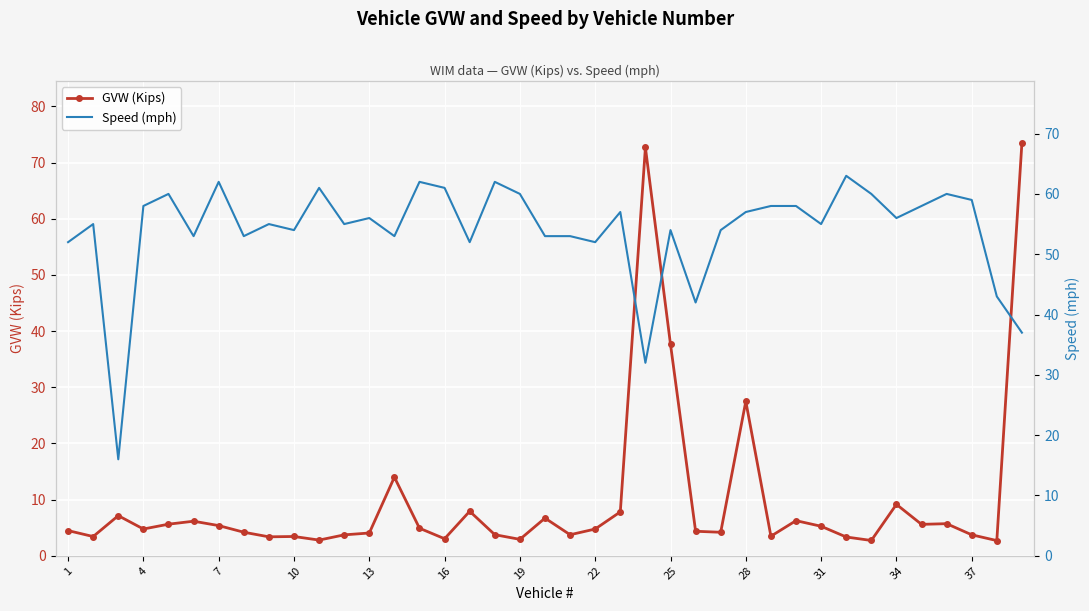

Rank the series by their maximum value, from lowest to highest.

Speed (mph), GVW (Kips)